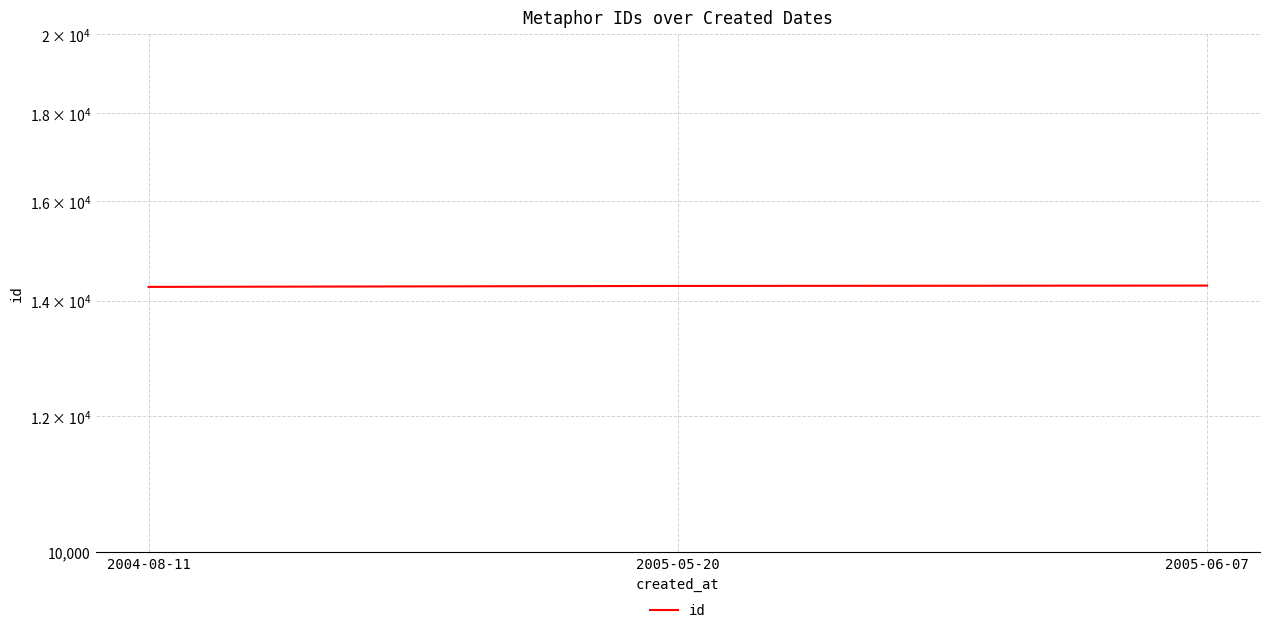

Between 2004-08-11 and 2005-05-20, which is larger?

2005-05-20